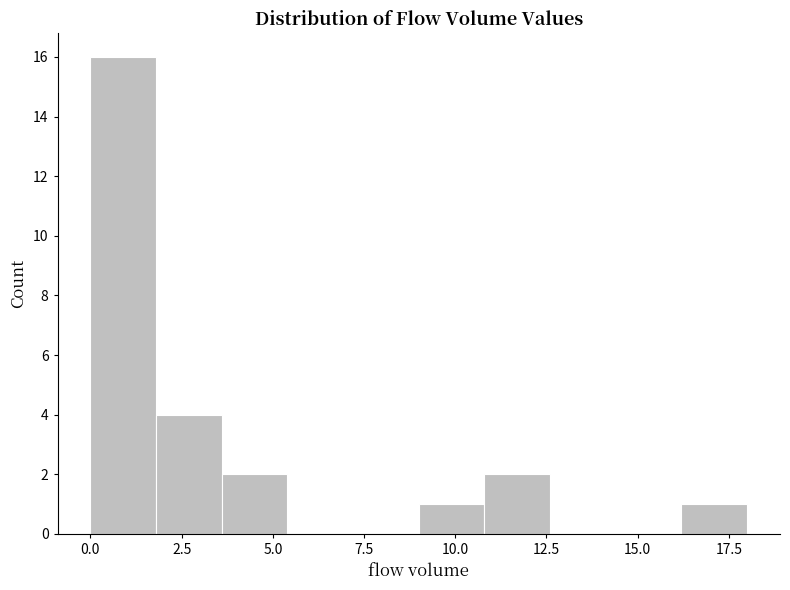

Read against the x-axis, roughly where is the centre of the tallest bar?

1.0